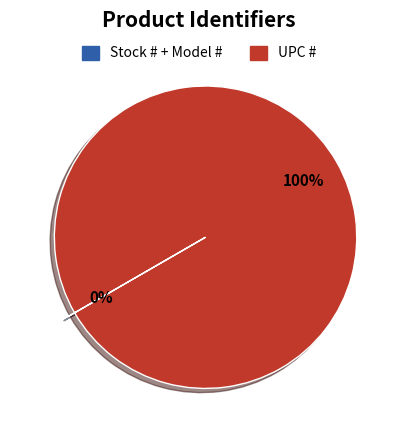

To the nearest percent, what is the average slice percentage?

50%